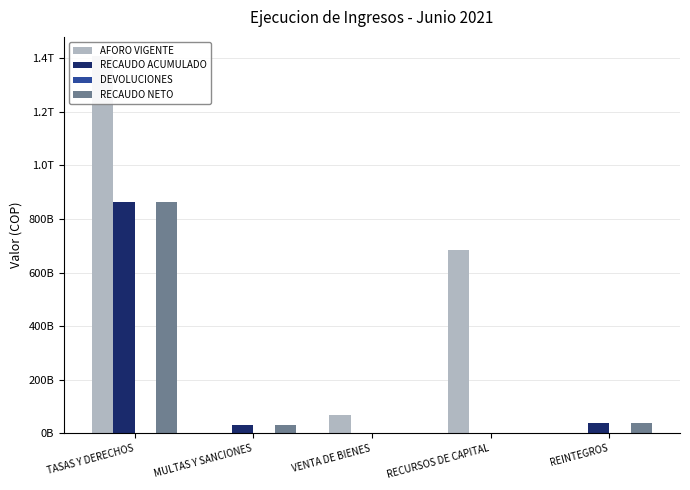

How many positive values does the RECAUDO ACUMULADO series have?

4